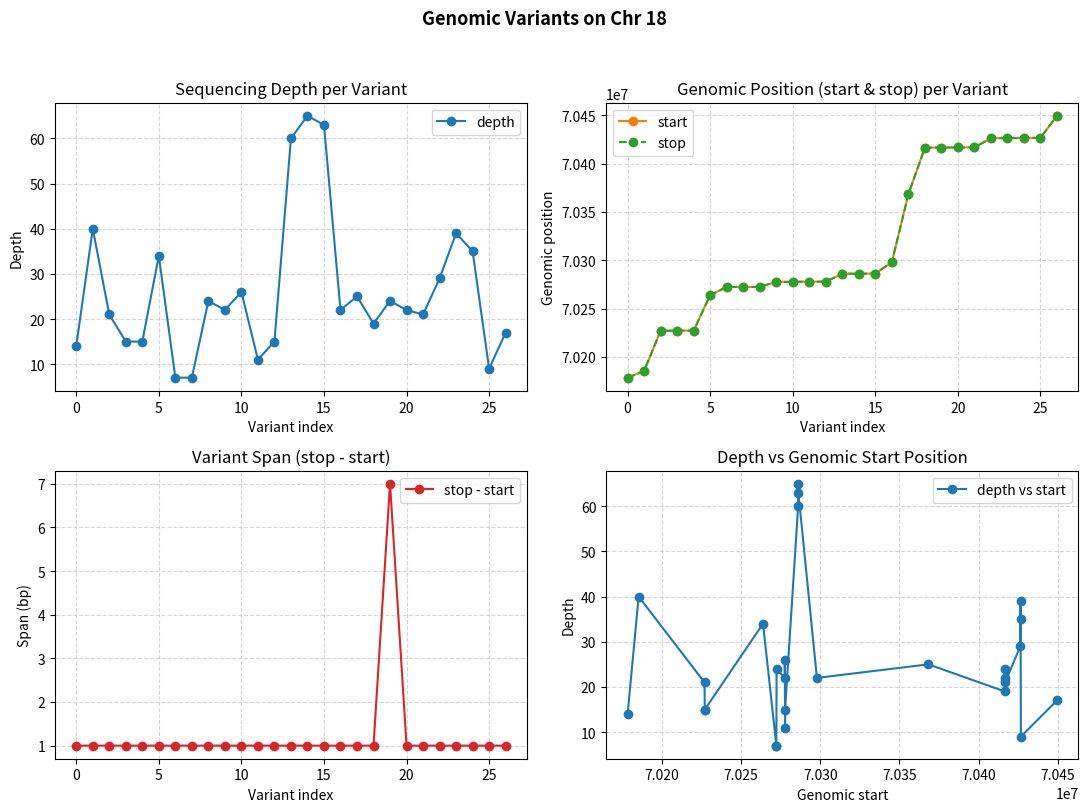

What is the difference between the start values at 20 and 0?

238205